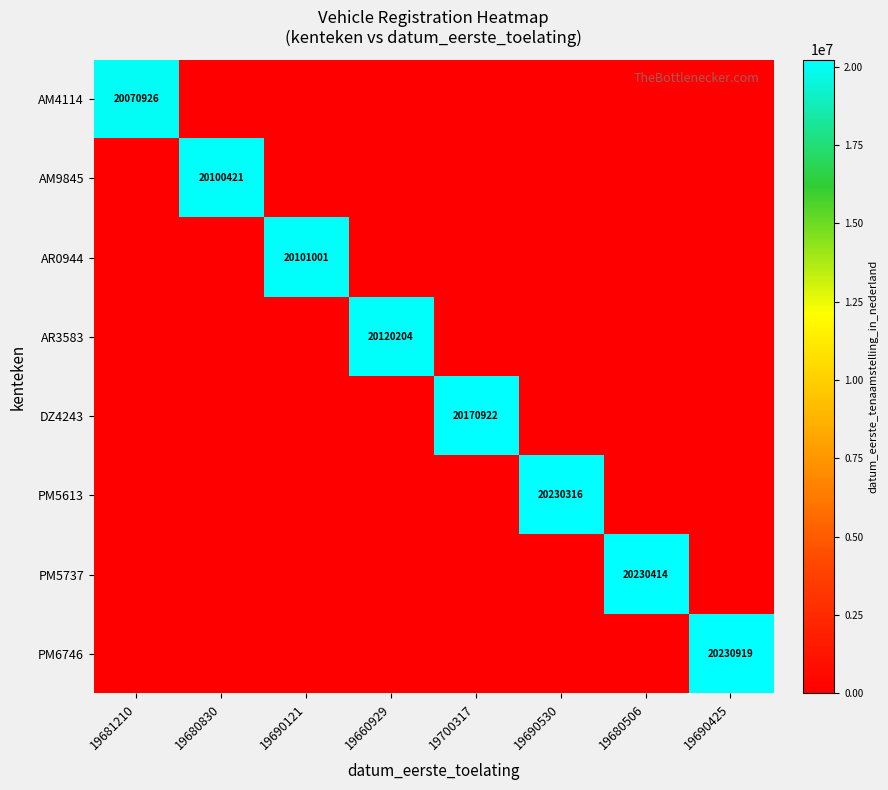

The PM5613 series shows 31854415 at 19690530. True or false?

False